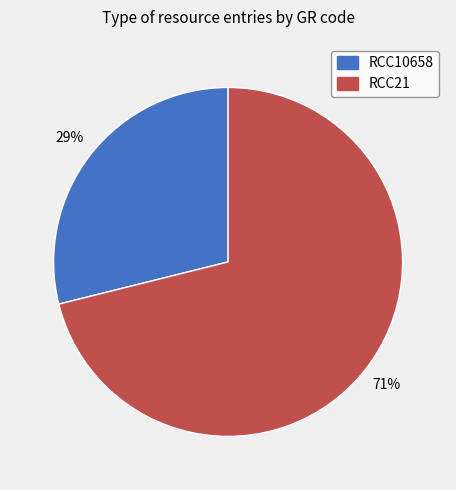

Rank the categories by value from highest to lowest.

RCC21, RCC10658